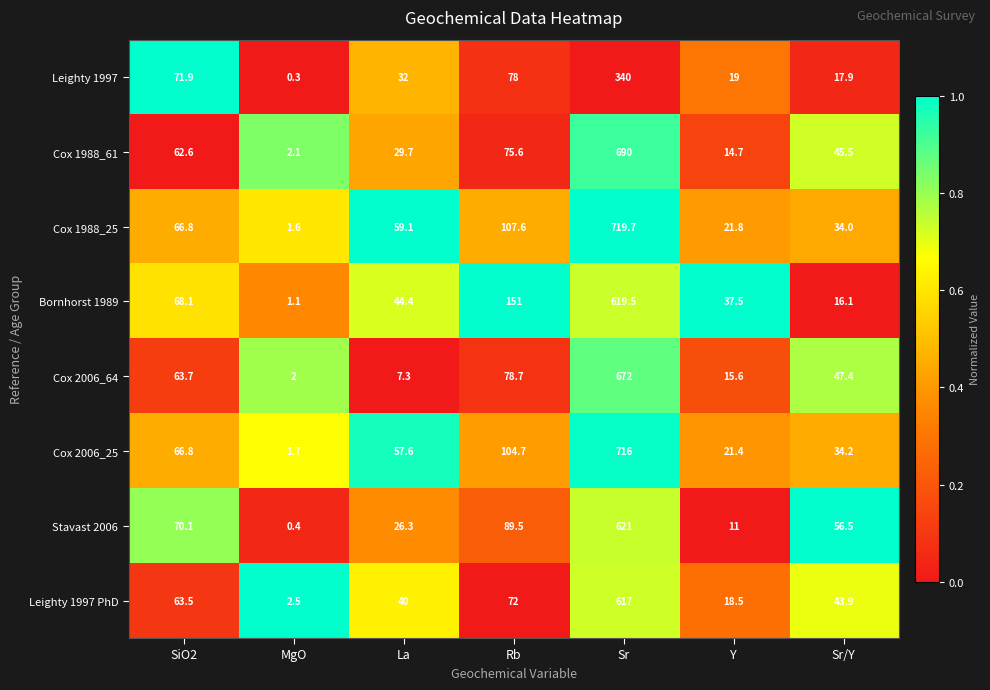

How many categories are shown in the chart?

7